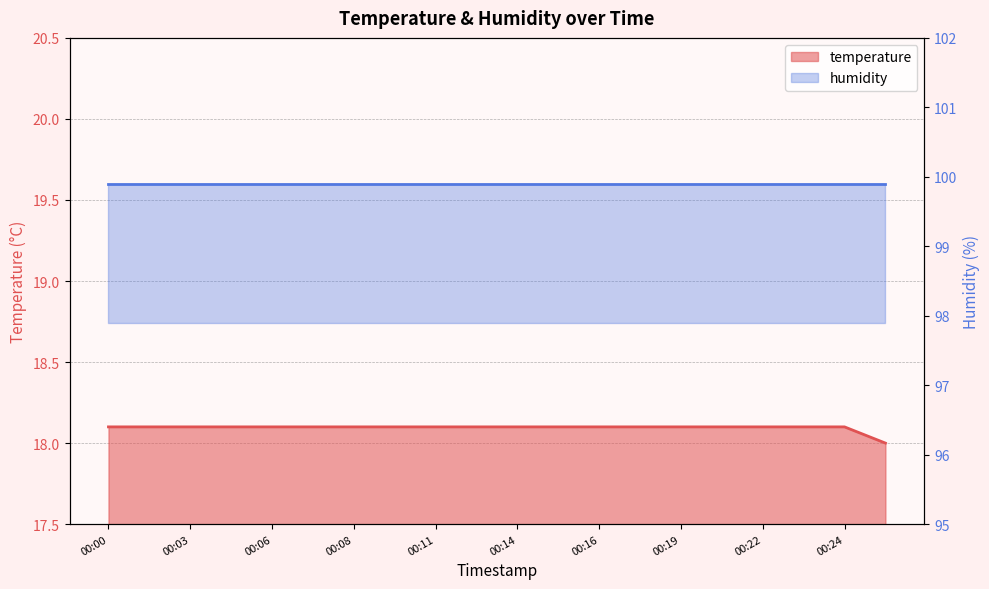

True or false: the data shows 18.1 at 00:04.

True